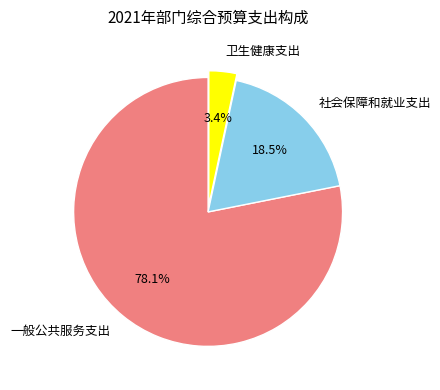

To the nearest percent, what is the difference between the largest and smallest slice percentages?

75%